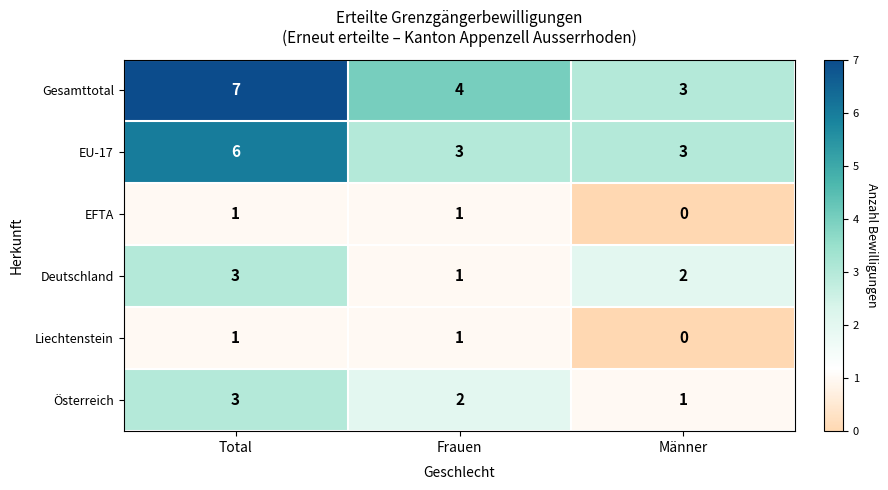

At which category is the sum across all series the highest?

Total